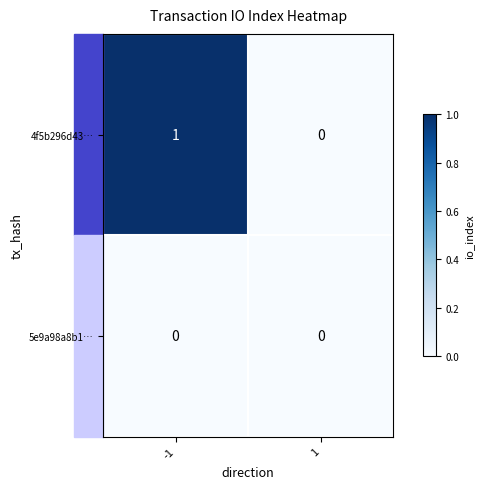

Which series changed the most between -1 and 1?

4f5b296d43…